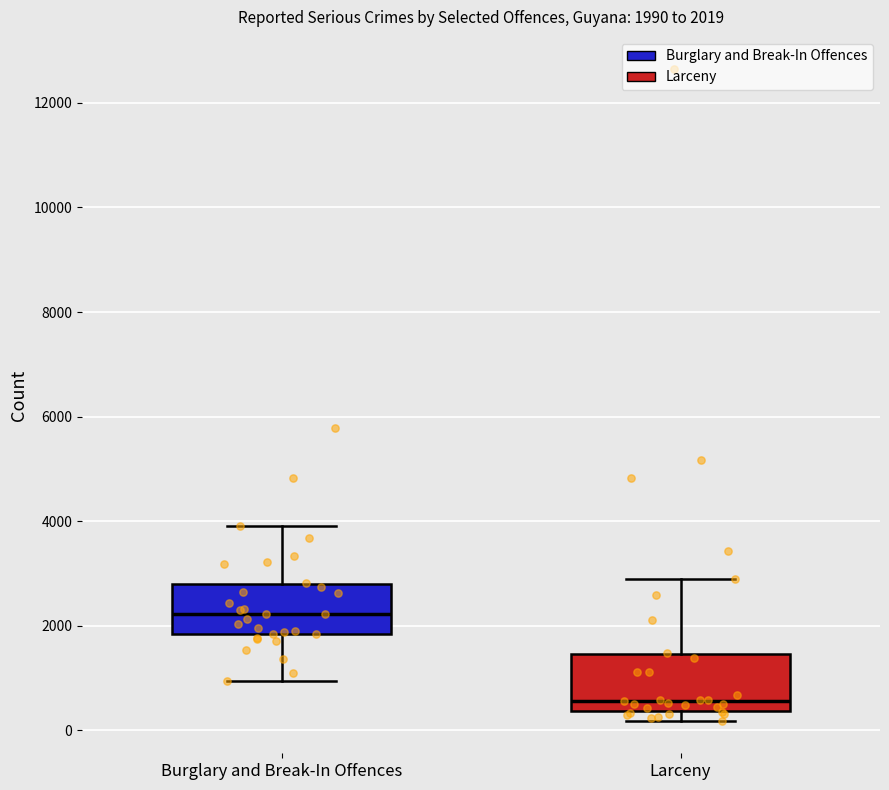

Which box's median line is the lowest?

Larceny